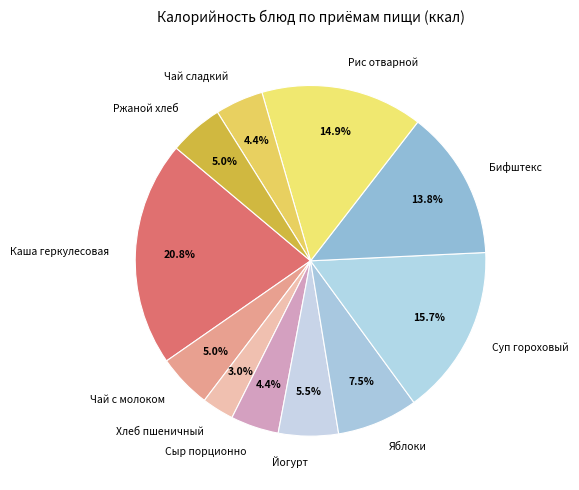

Does Ржаной хлеб account for over 50% of the chart?

No